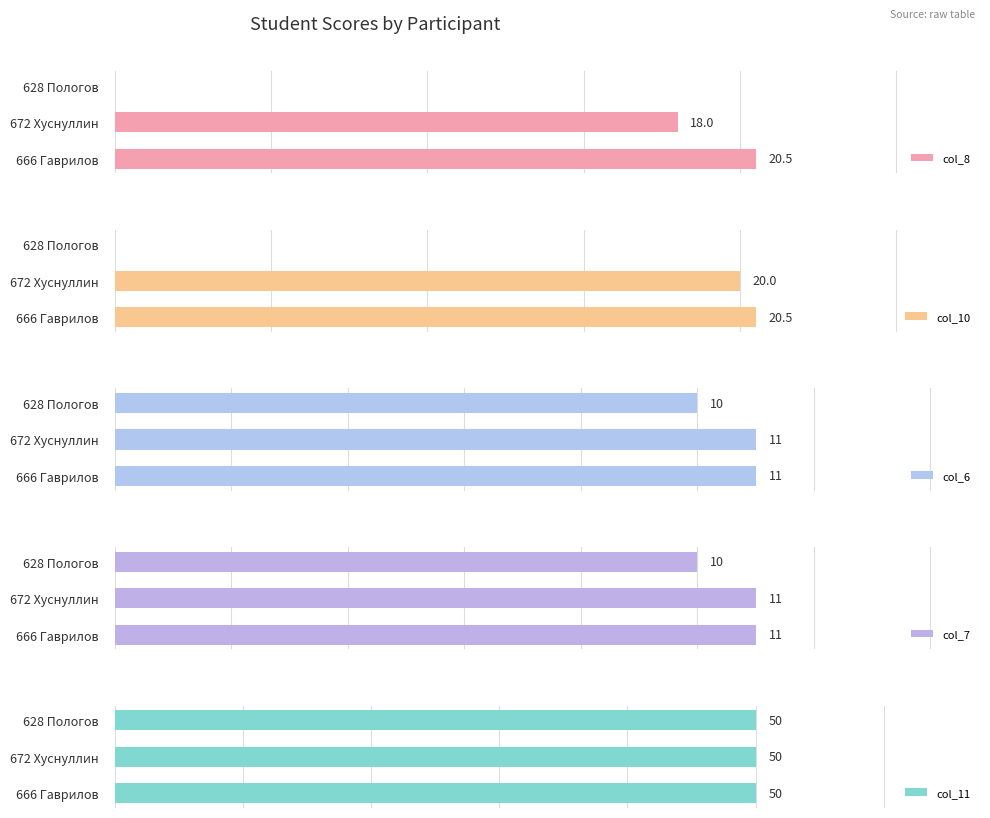

Where is col_6 nearest to the value 10?

628 Пологов